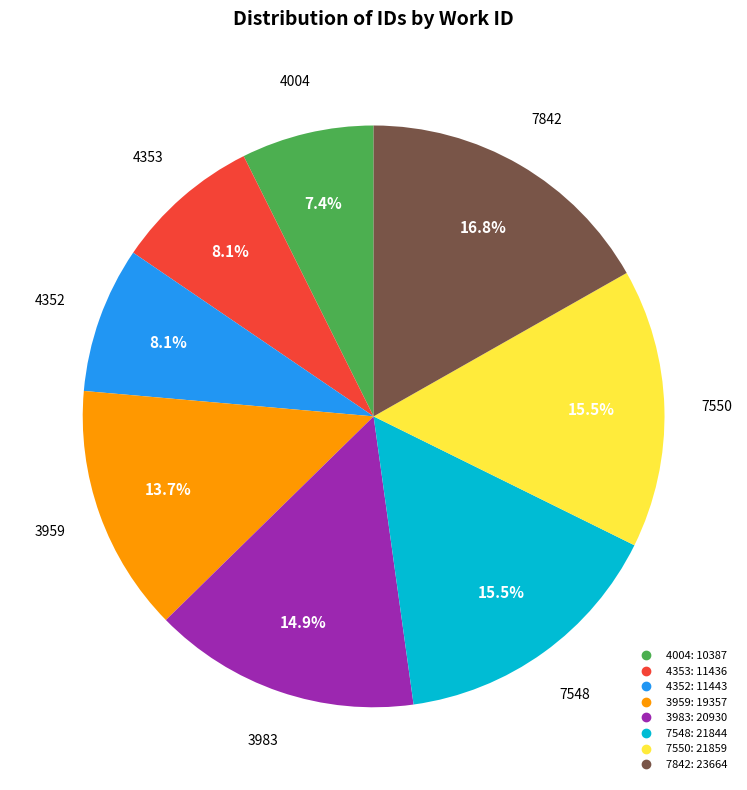

Which category has the biggest portion of the pie?

7842